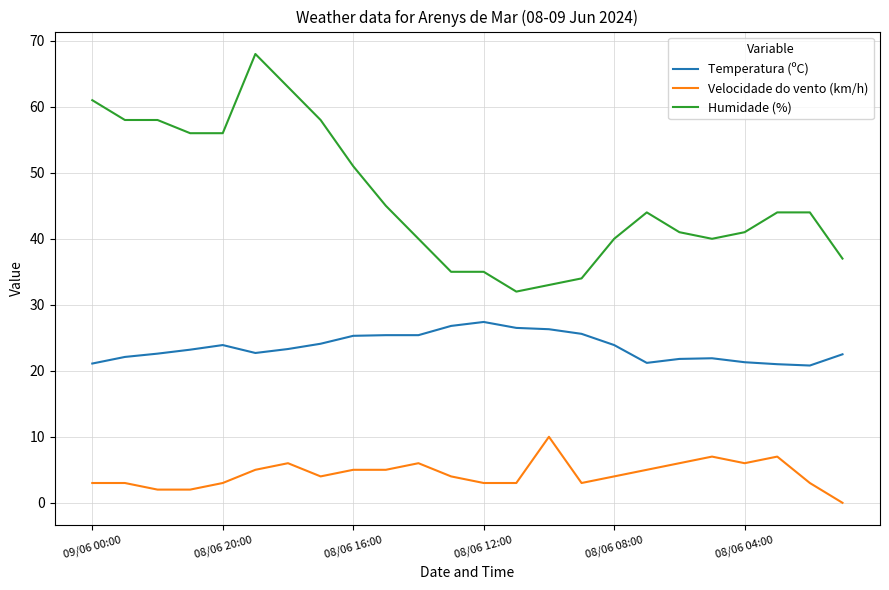

Which series has the widest spread of values?

Humidade (%)